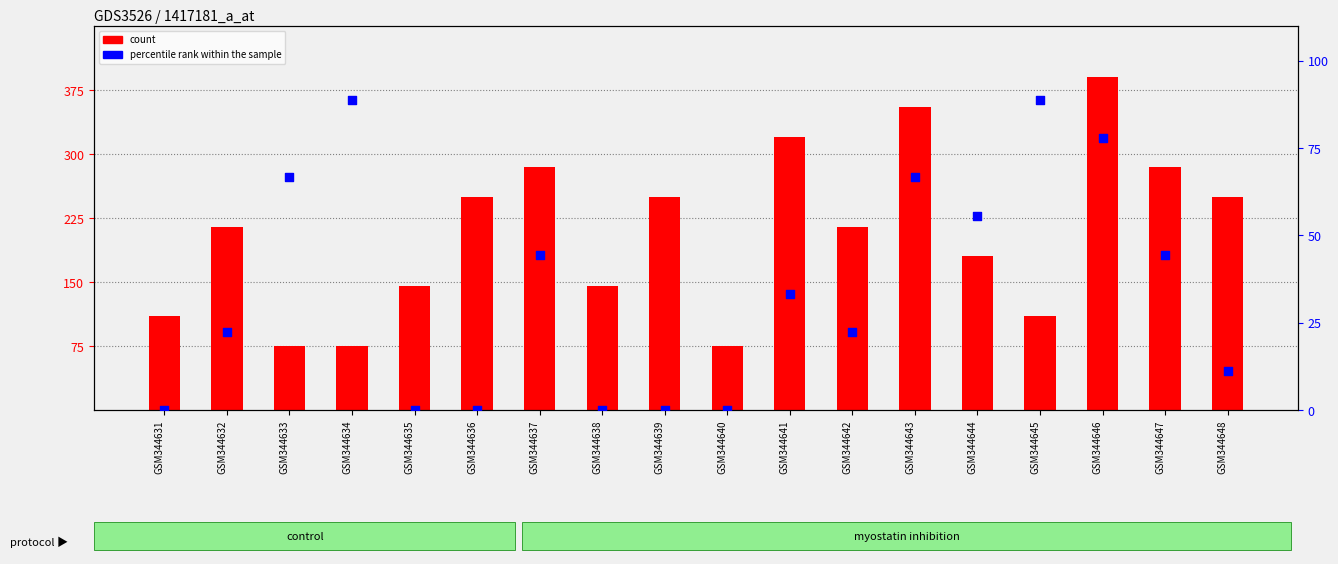

Which series has the largest total across all categories?

col_5 (count)